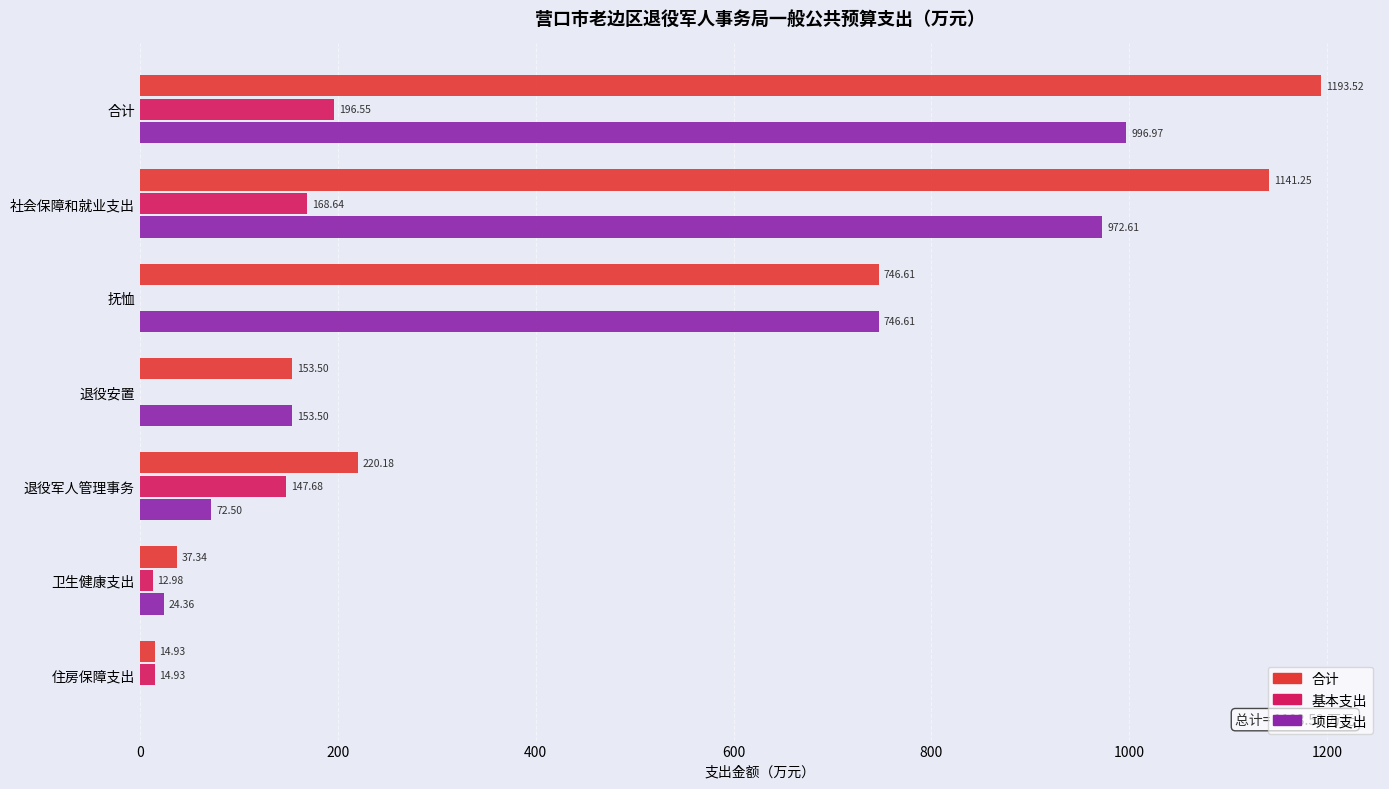

What are all the series names shown in the legend?

合计, 基本支出, 项目支出